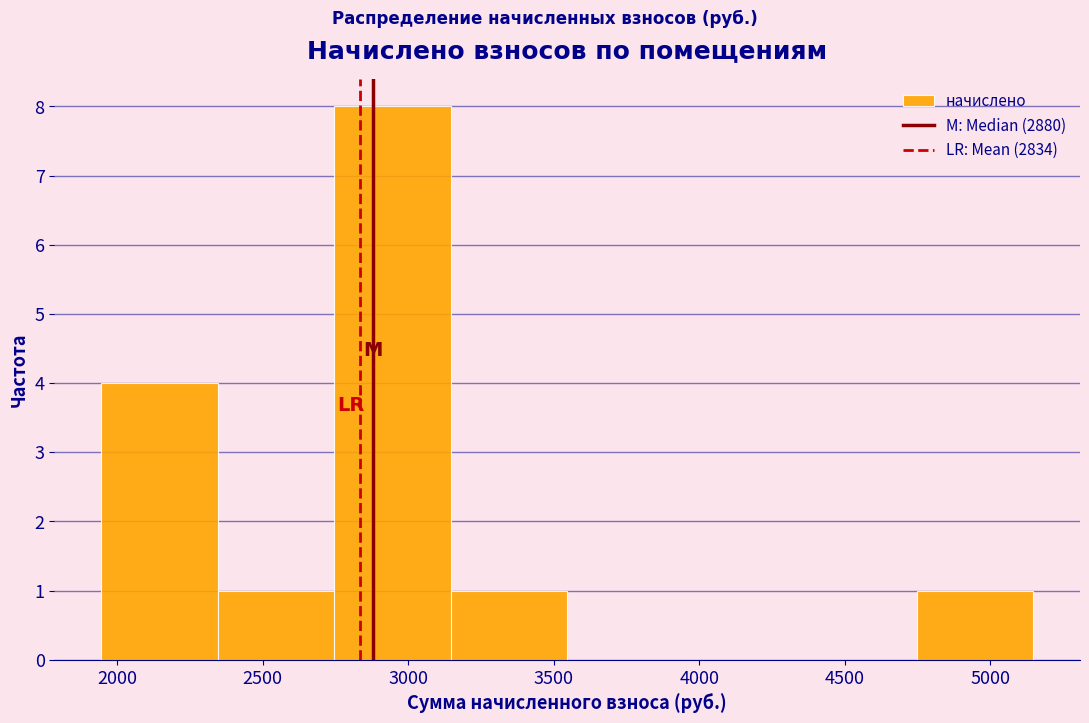

Reading left to right, transcribe this chart: for each bar, give the range it covers on the x-axis and its height. Neither the bar edges nor the heights are printed on the chart, so give them approximately, as read against the axes.

1950 to 2350: 4
2350 to 2750: 1
2750 to 3150: 8
3150 to 3550: 1
3550 to 3950: 0
3950 to 4350: 0
4350 to 4750: 0
4750 to 5150: 1